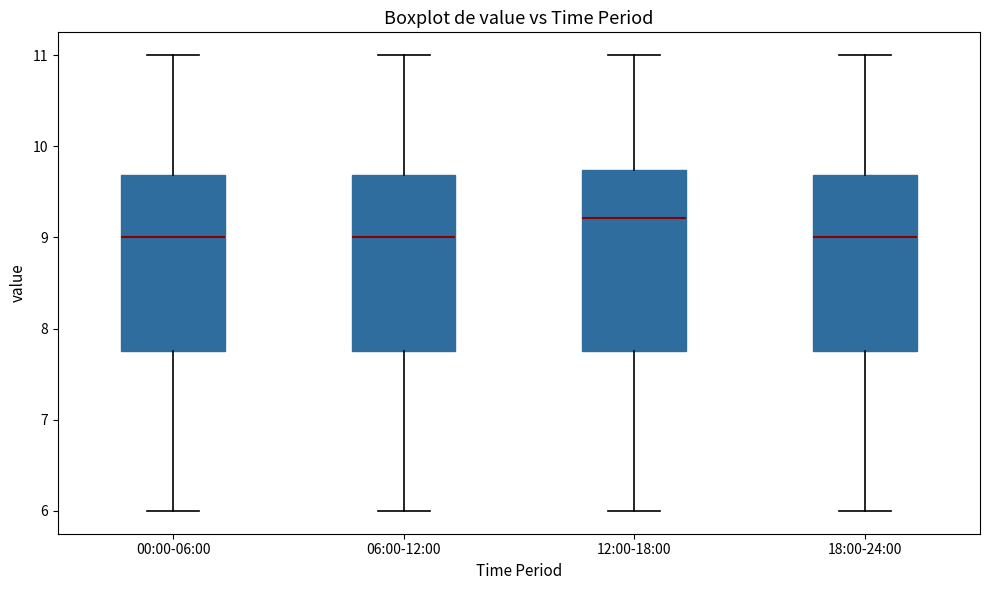

Reading left to right, read every box against the y-axis: the position of its median line, the range the box covers, and the ends of its whiskers. The values are not printed on the chart, so give them approximately, as read against the axis.

00:00-06:00: median 9.0, box 7.8 to 9.7, whiskers 6.0 to 11.0
06:00-12:00: median 9.0, box 7.8 to 9.7, whiskers 6.0 to 11.0
12:00-18:00: median 9.2, box 7.8 to 9.7, whiskers 6.0 to 11.0
18:00-24:00: median 9.0, box 7.8 to 9.7, whiskers 6.0 to 11.0